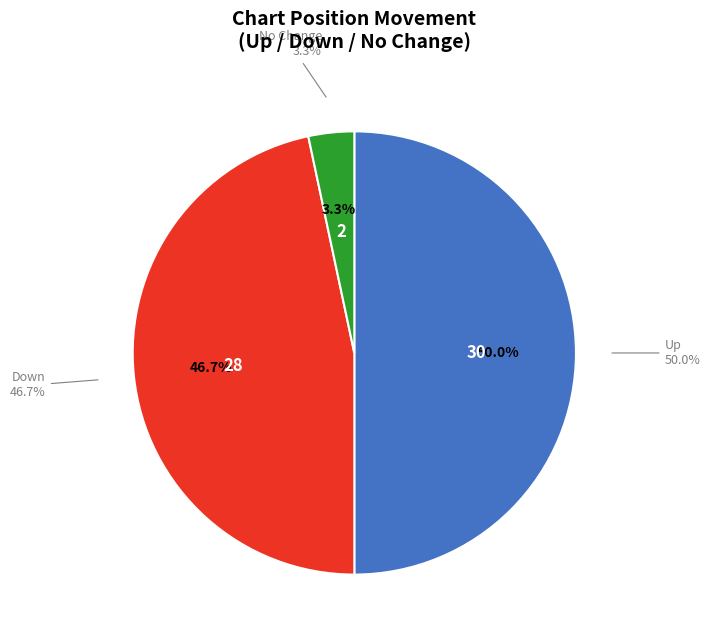

Is there a majority slice in this chart?

No